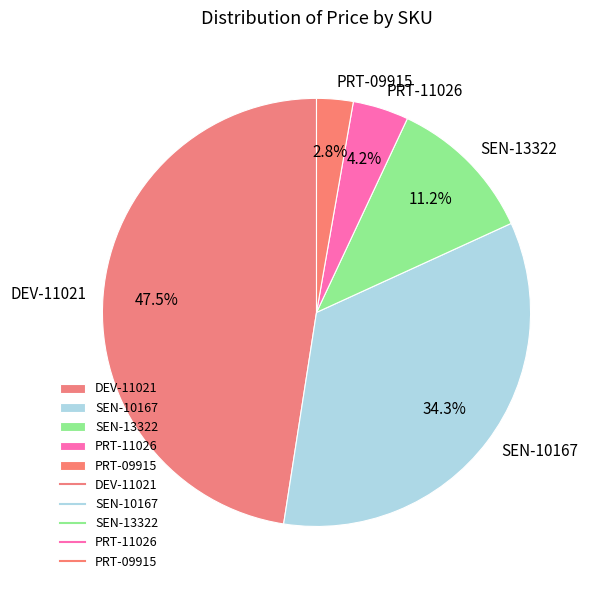

Rank the categories by value from lowest to highest.

PRT-09915, PRT-11026, SEN-13322, SEN-10167, DEV-11021